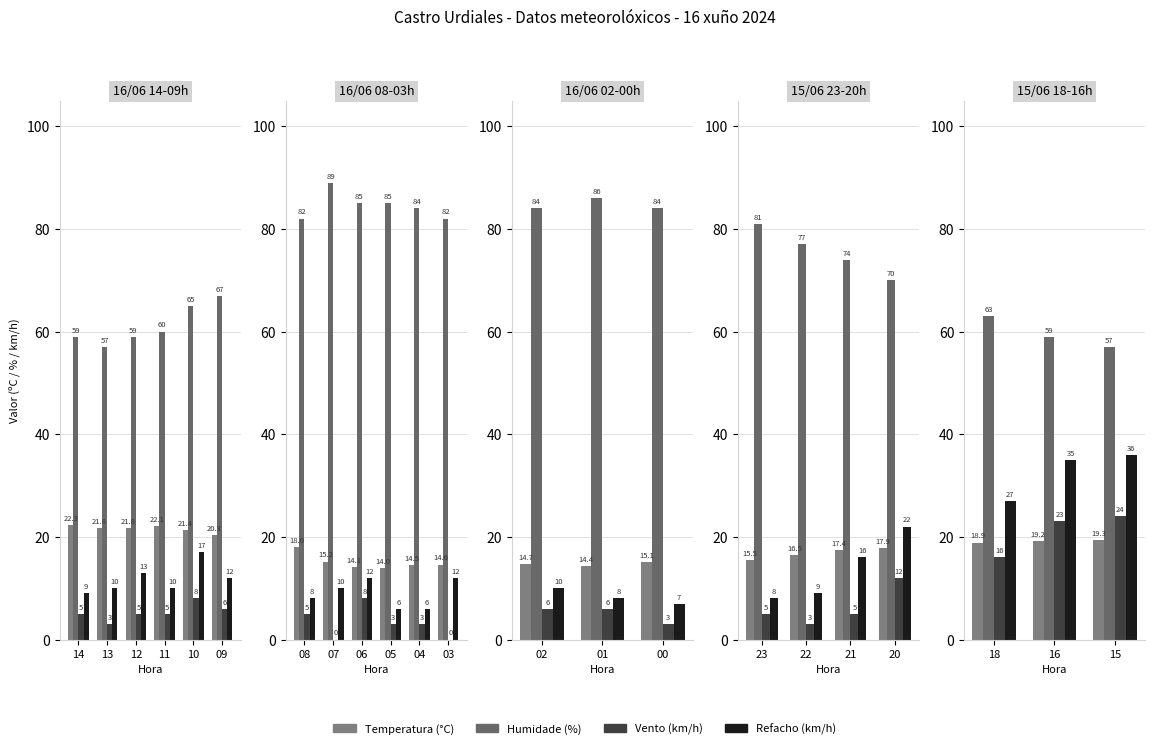

Reading right to left, extract all data points from this chart.

Temperatura (°C): 19.3	19.2	18.9
Humidade (%): 57.0	59.0	63.0
Vento (km/h): 24.0	23.0	16.0
Refacho (km/h): 36.0	35.0	27.0